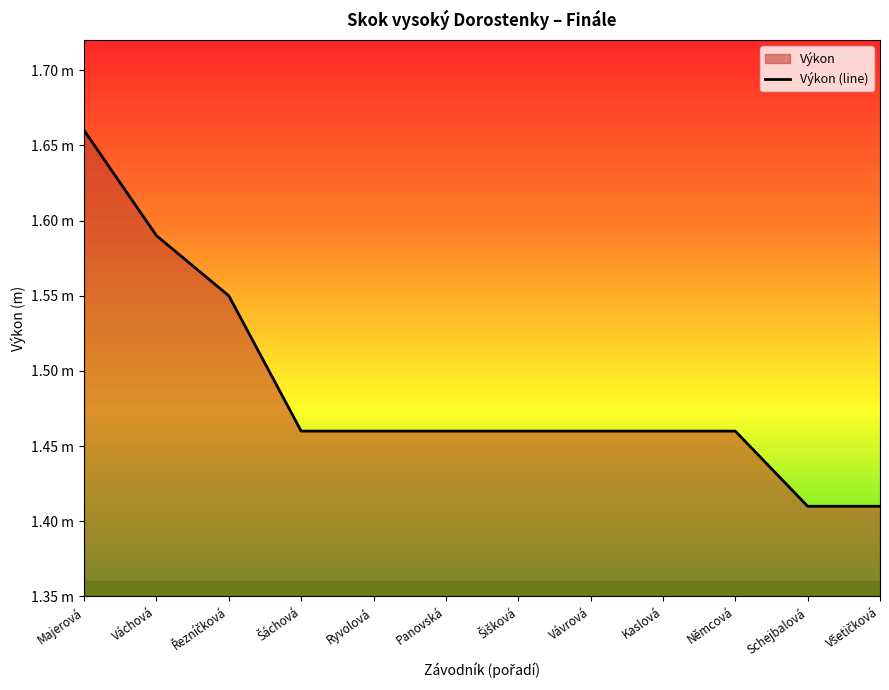

How many series are shown in this chart?

1